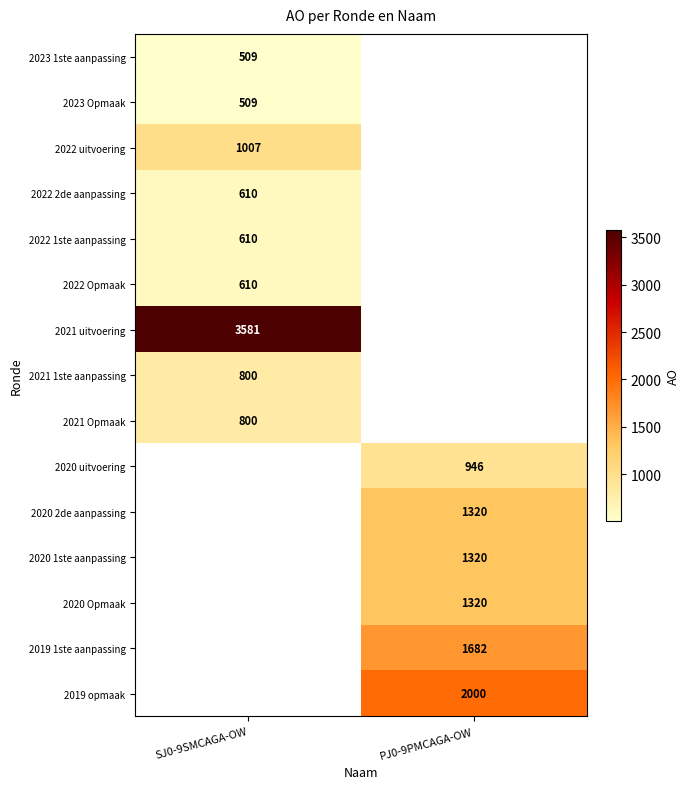

The 2019 1ste aanpassing series shows 1682 at PJ0-9PMCAGA-OW. True or false?

True